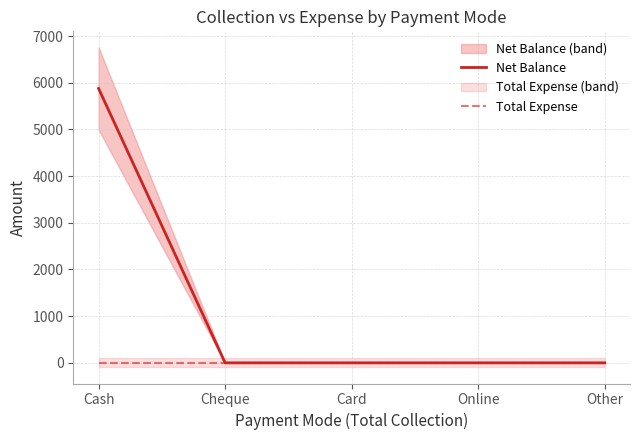

Which series has the largest total across all categories?

Net Balance